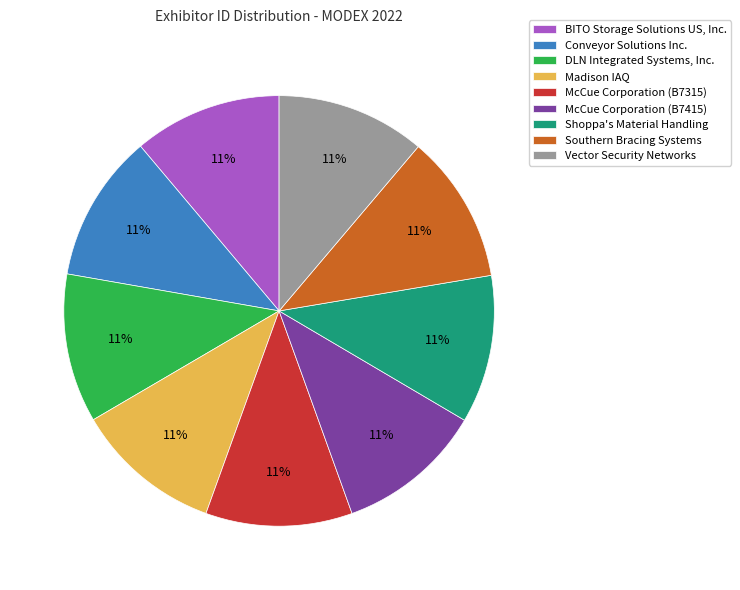

Is there any slice that represents more than half of the pie?

No